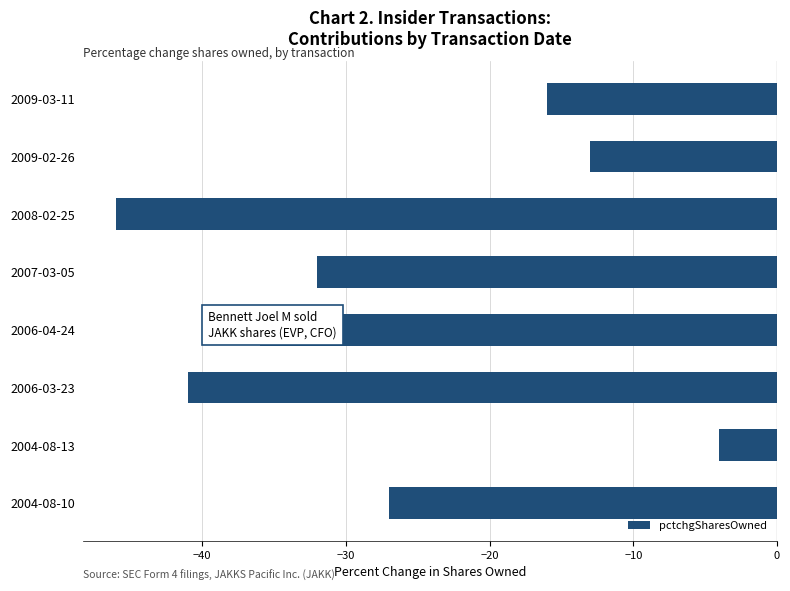

Count the number of categories in the chart.

8